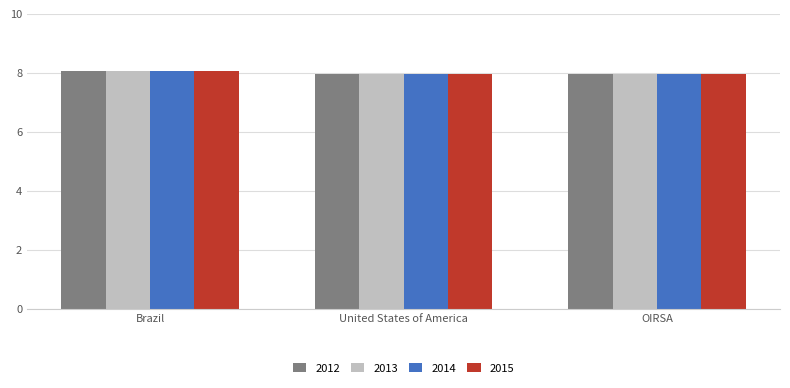

What is the label of the 2nd bar from the right?

United States of America